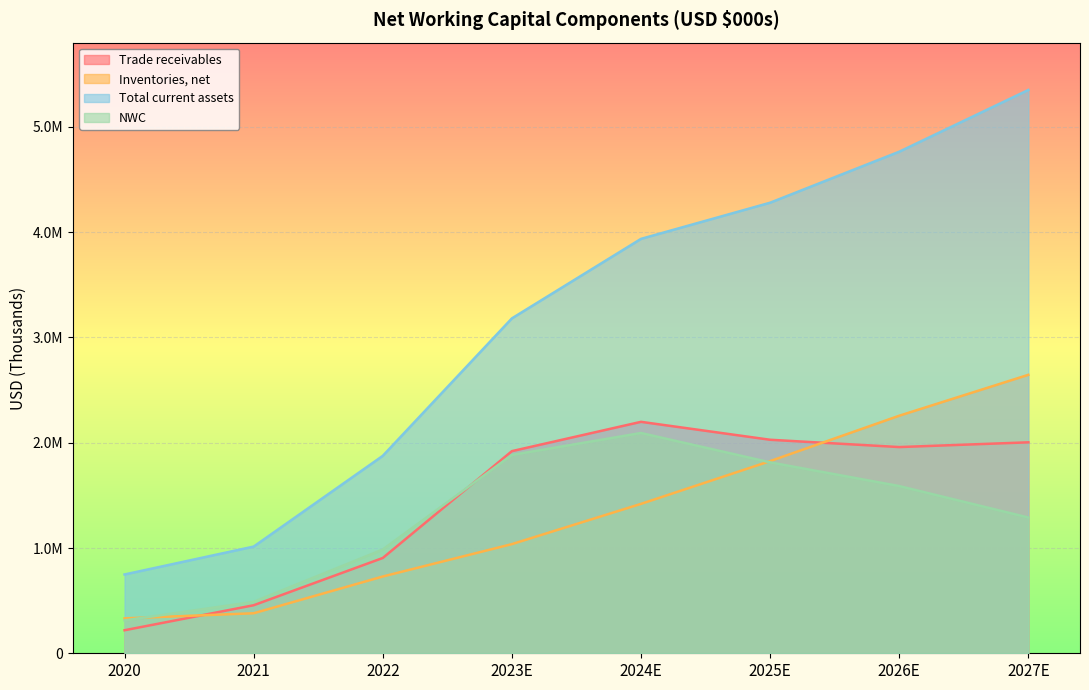

What is the difference between the second highest and second lowest values in the Total current assets series?

3750868.0